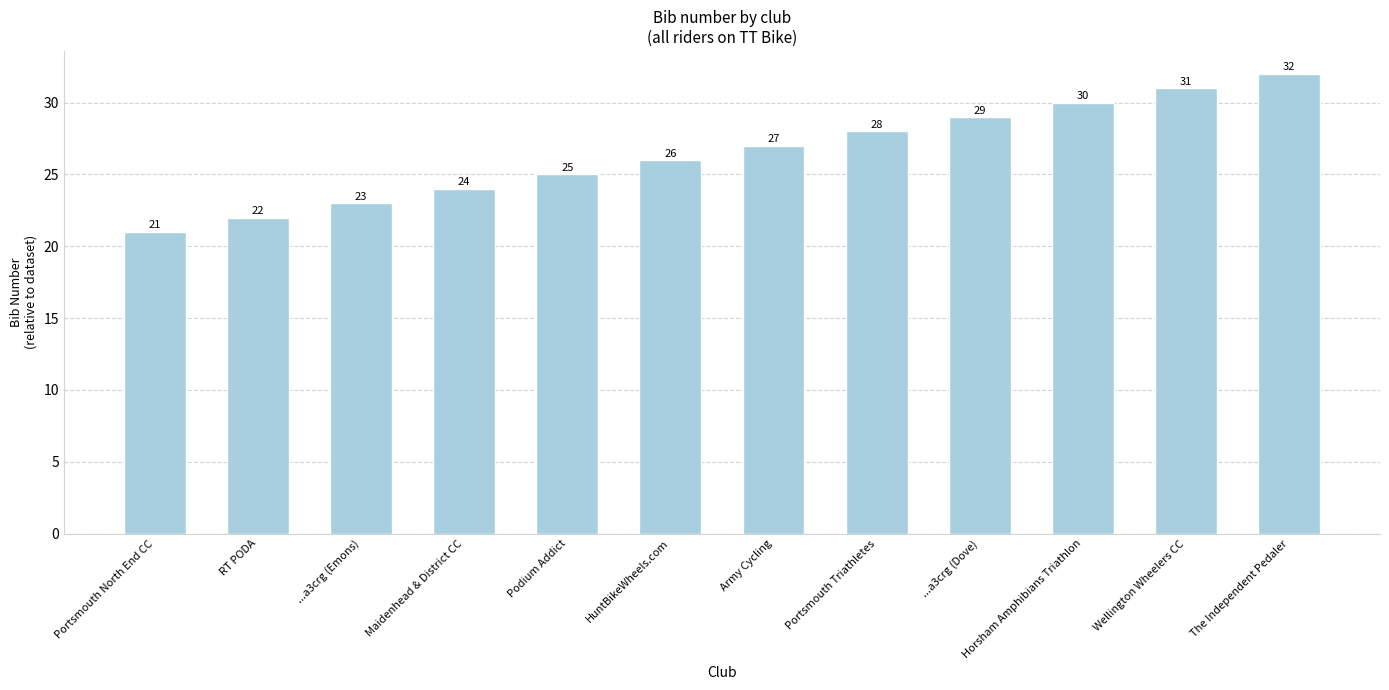

What is the approximate value at Wellington Wheelers CC?

31